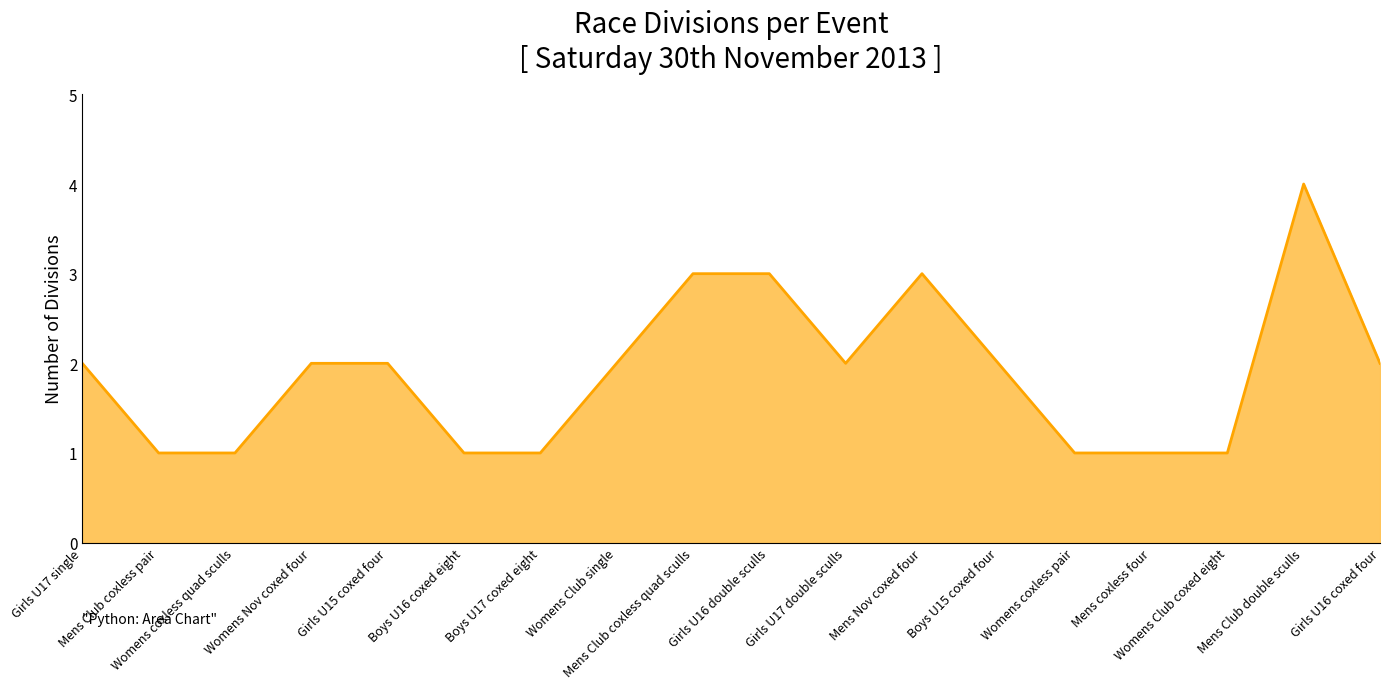

What is the change in value from Girls U17 single to Mens coxless four?

-1